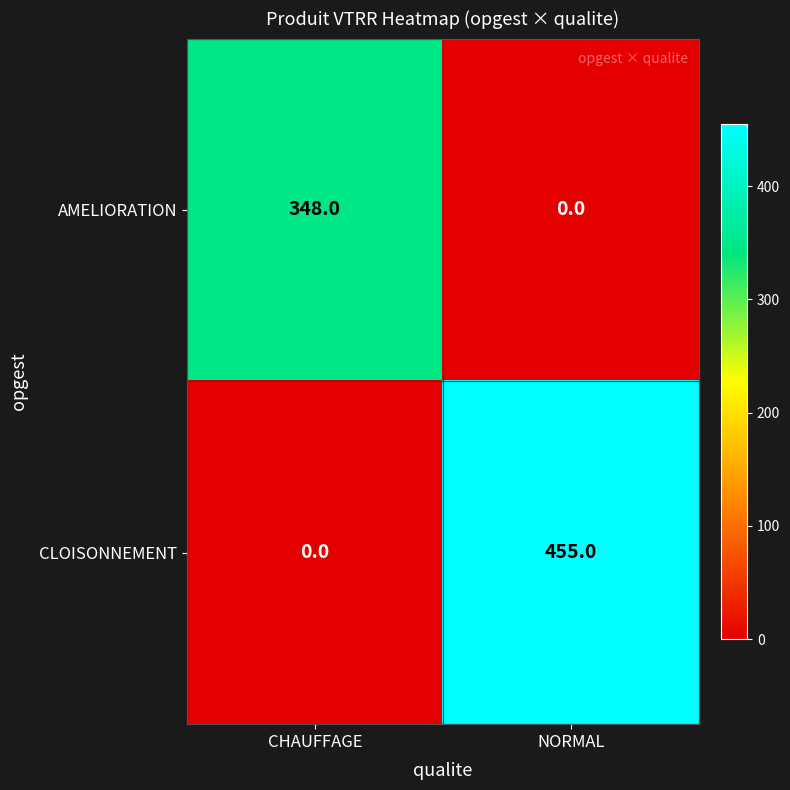

Is it true that AMELIORATION equals 348 at CHAUFFAGE?

True